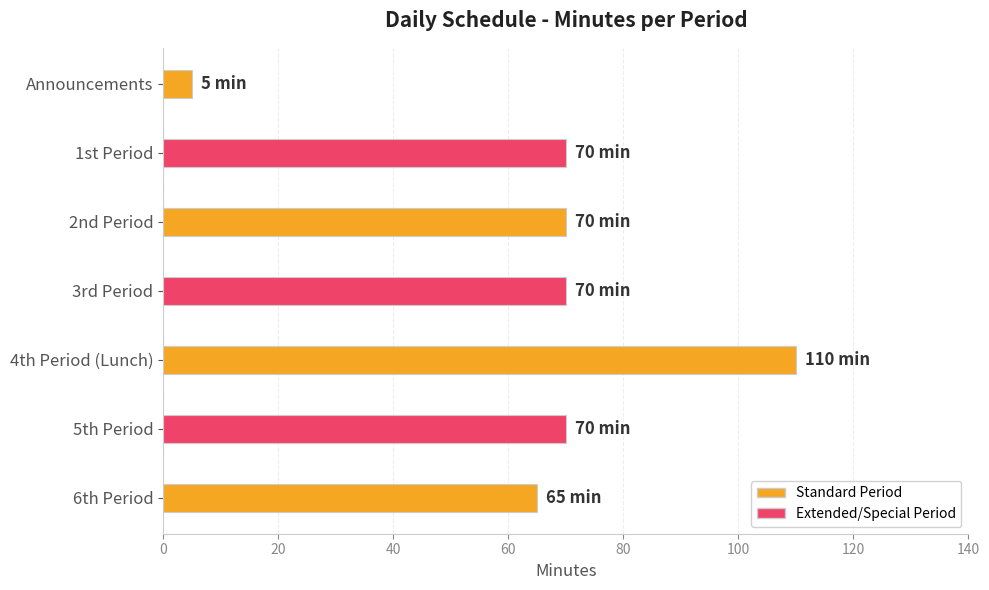

Where is the data nearest to the value 57?

6th Period